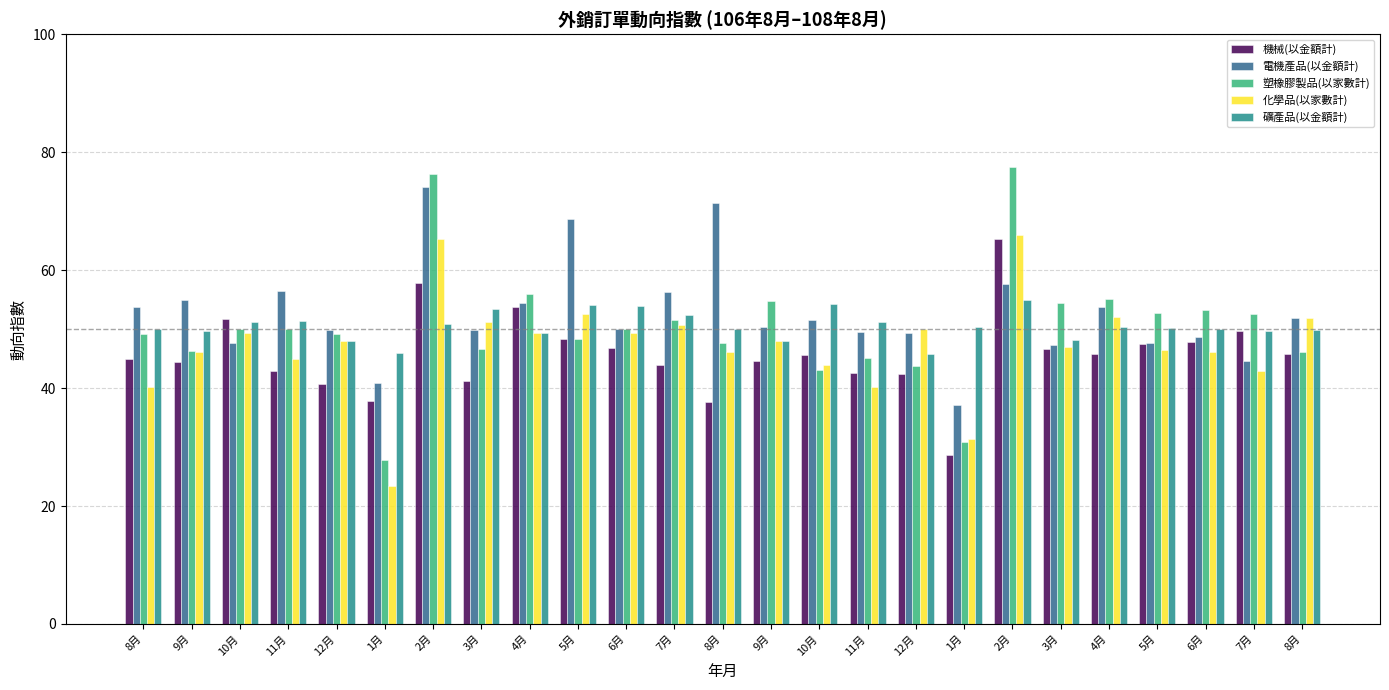

What are all the series names shown in the legend?

機械(以金額計), 電機產品(以金額計), 塑橡膠製品(以家數計), 化學品(以家數計), 礦產品(以金額計)